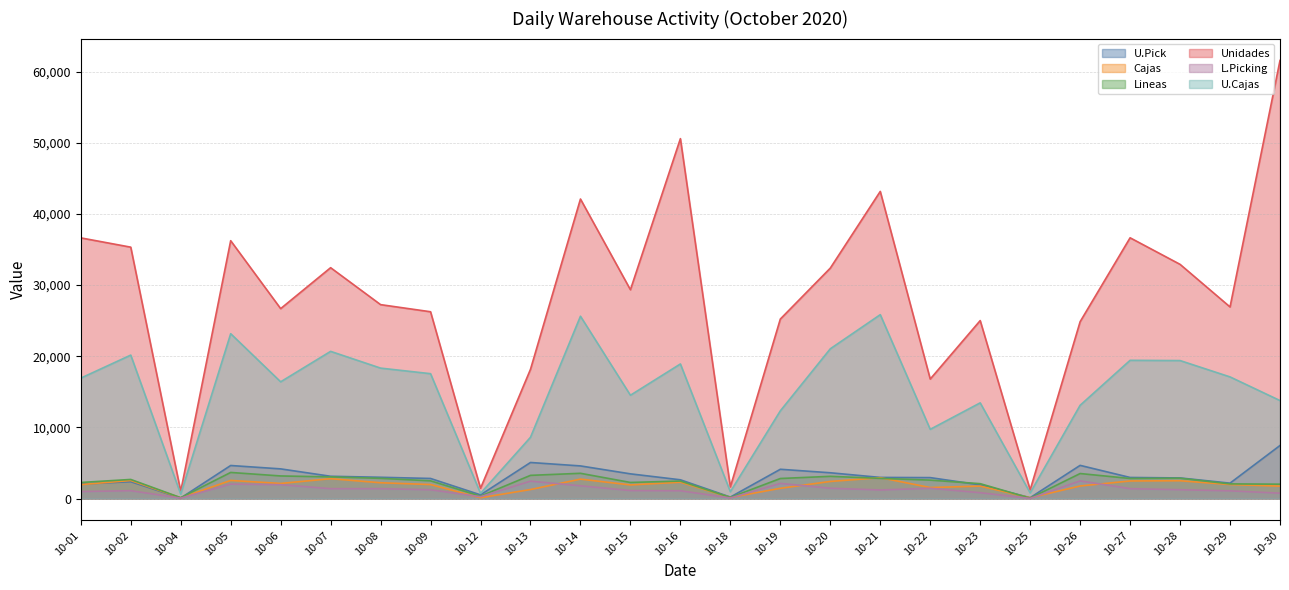

Rank the series by their maximum value, from highest to lowest.

Unidades, U.Cajas, U.Pick, Lineas, Cajas, L.Picking